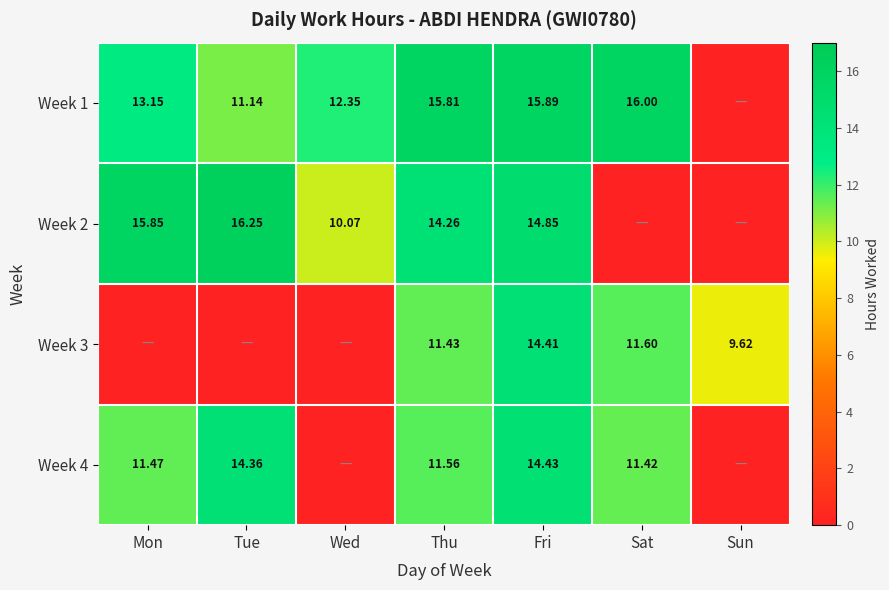

Which series has the largest range (max minus min)?

Week 2